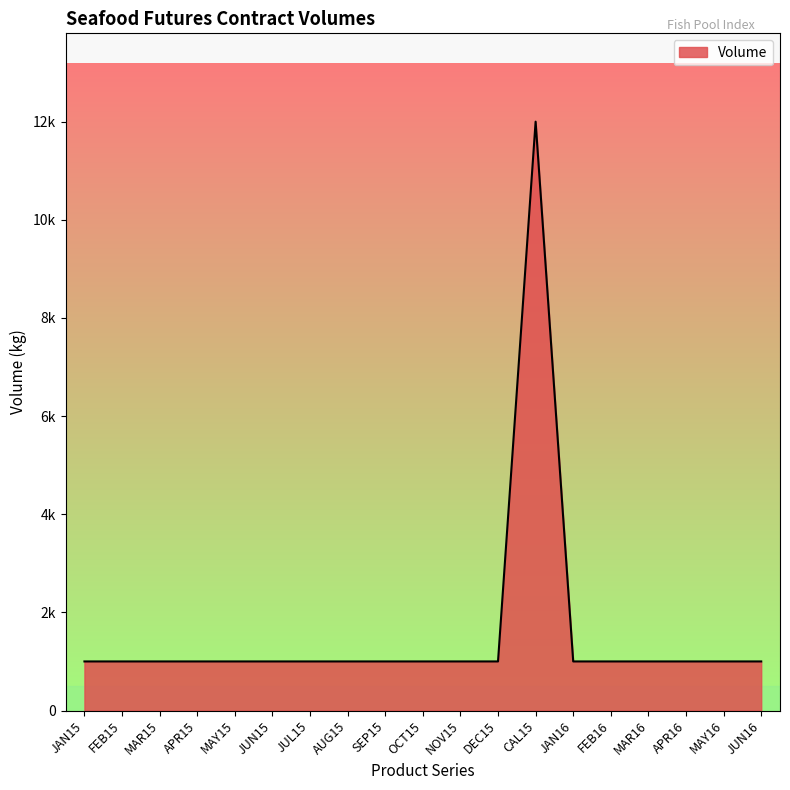

How many interior local peaks (higher than both neighbors) does the data have?

1